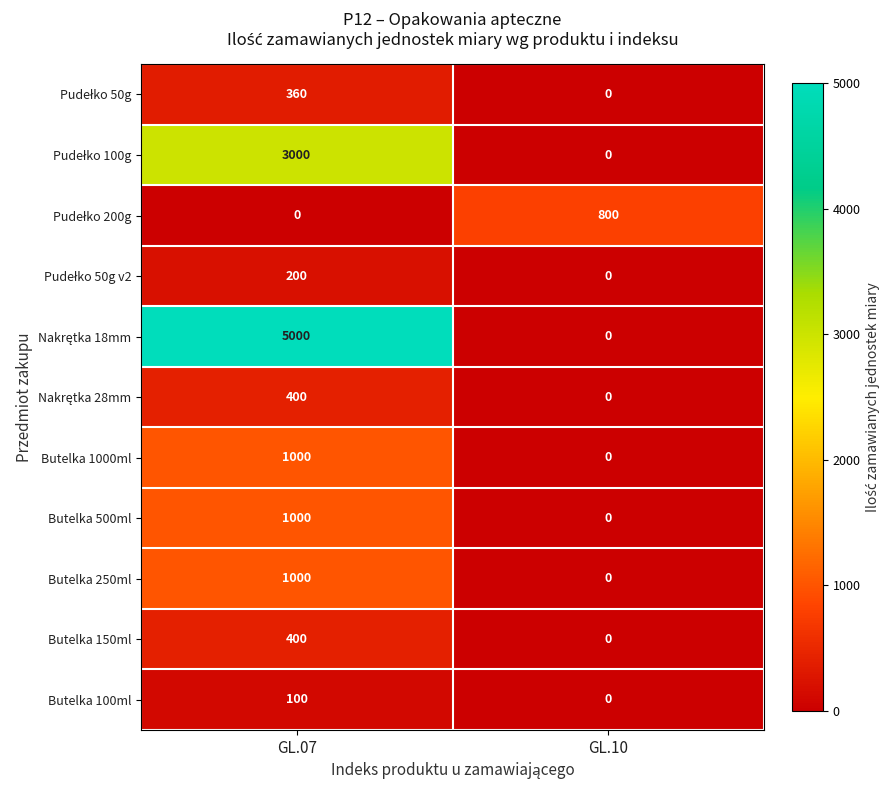

What is the difference between the highest and lowest values at GL.10?

800